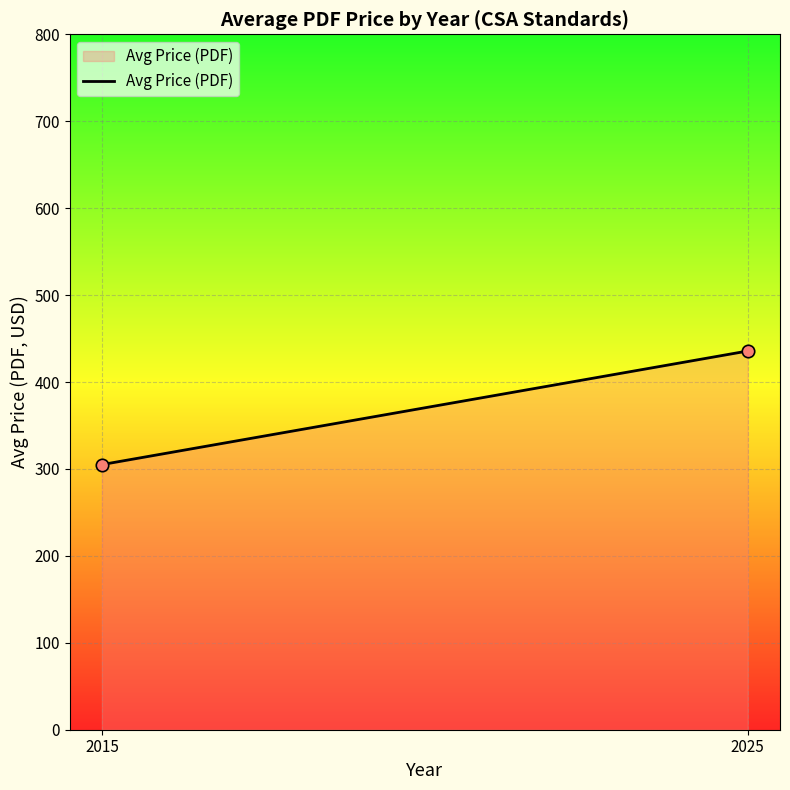

What is the average X value?

2020.0